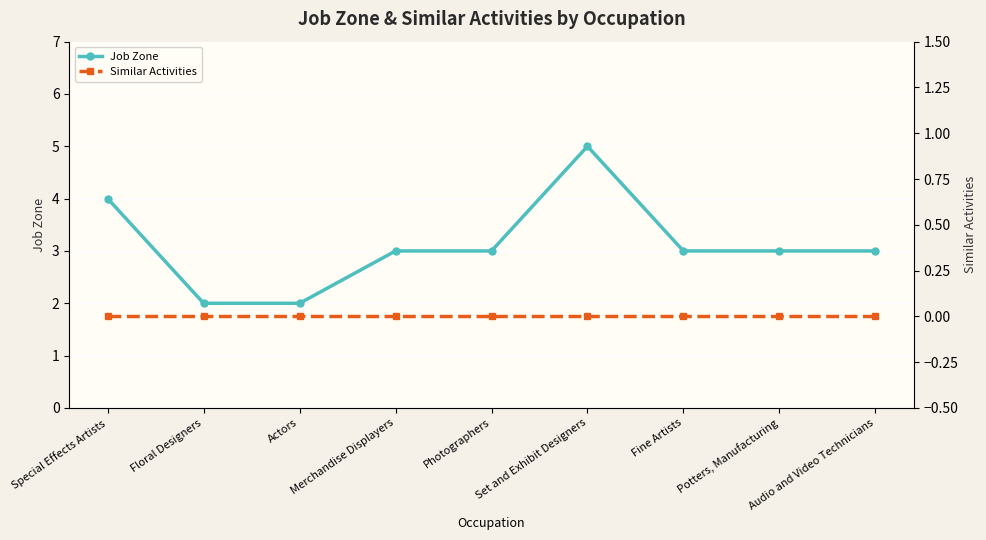

Reading left to right, what are all the values shown in this chart?

Job Zone: 4	2	2	3	3	5	3	3	3
Similar Activities: 0	0	0	0	0	0	0	0	0